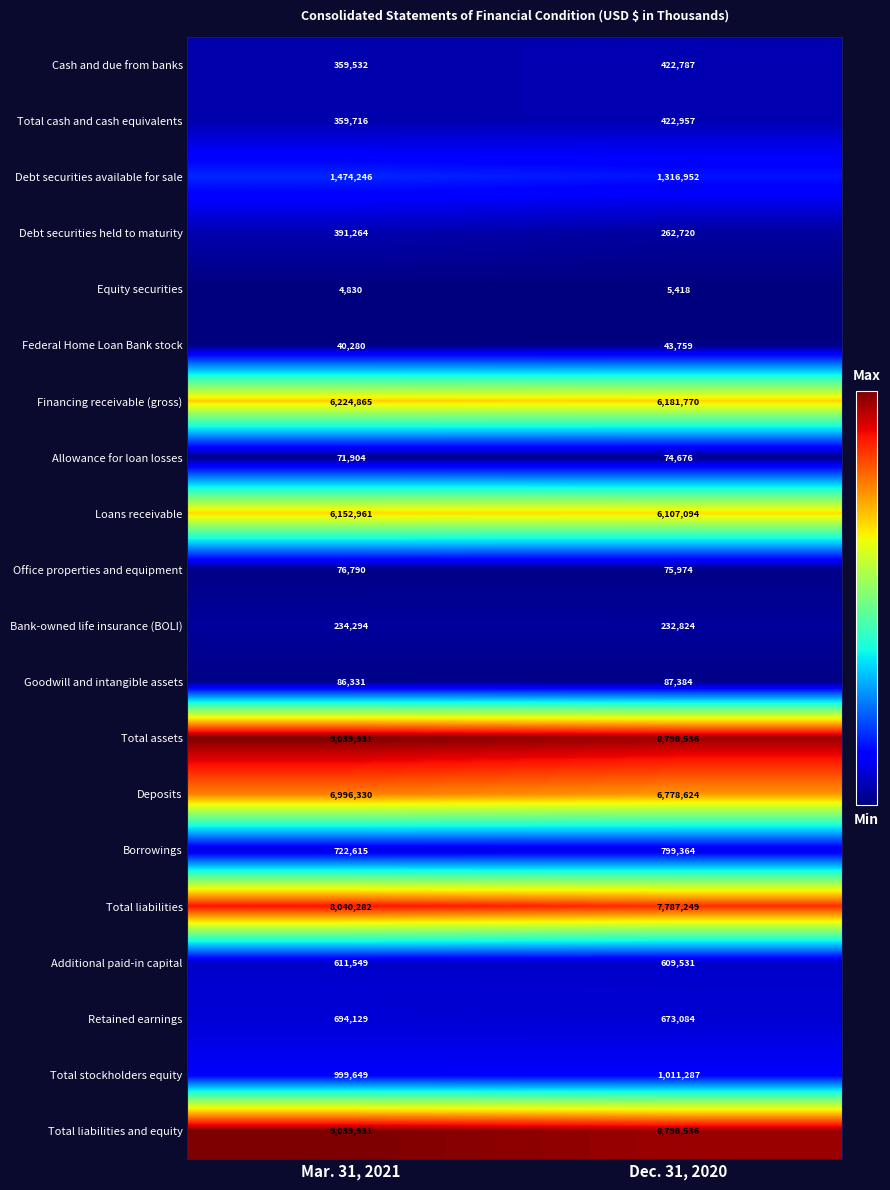

At how many categories does at least one series exceed 4192403?

2